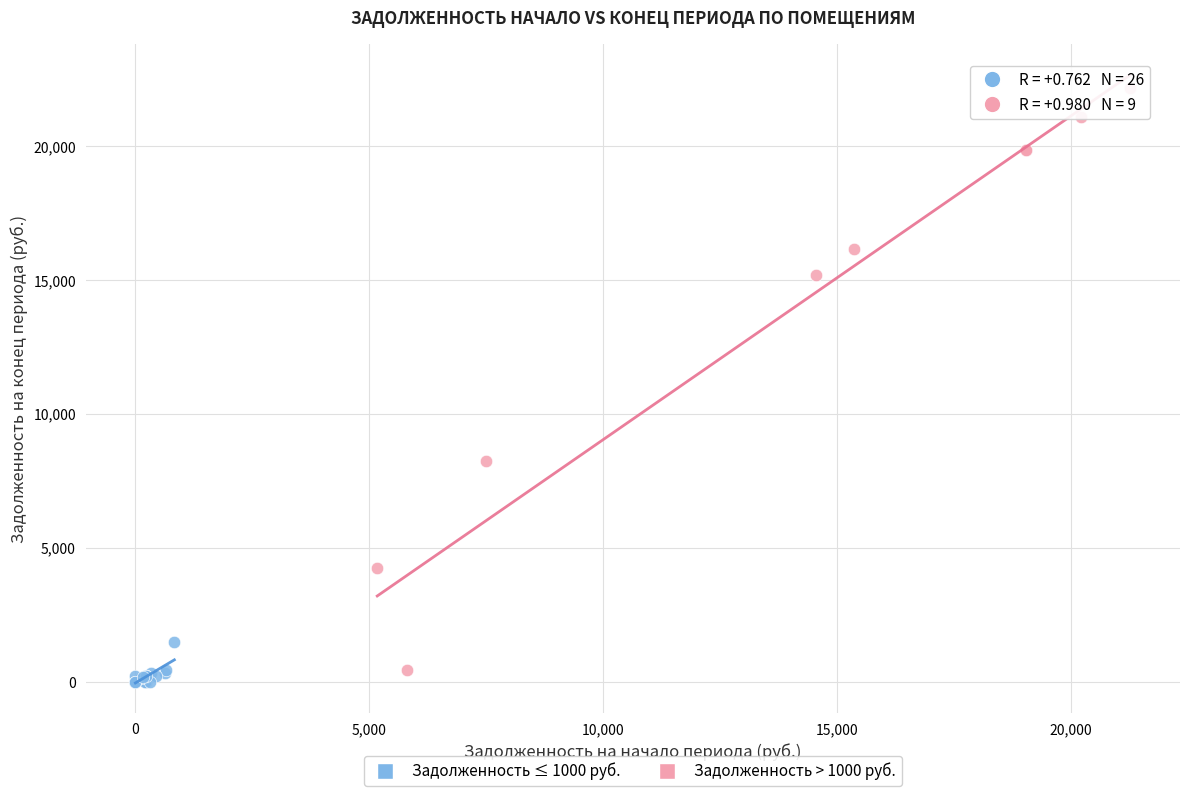

What are all the series names shown in the legend?

Задолженность ≤ 1000 руб., Задолженность > 1000 руб.